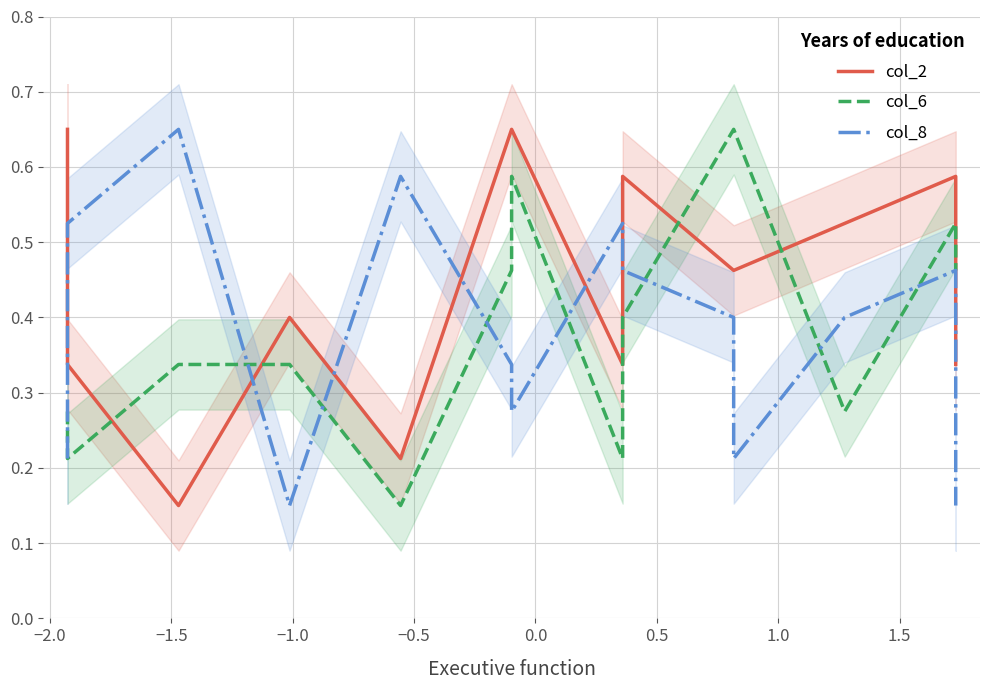

What value does the col_6 series have at −1.0?

0.3